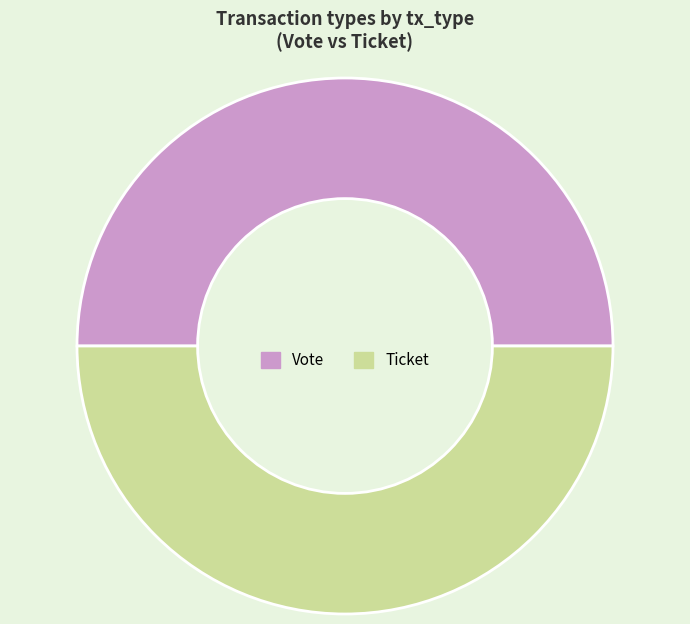

Do Ticket and Vote together represent more than half of the pie?

Yes